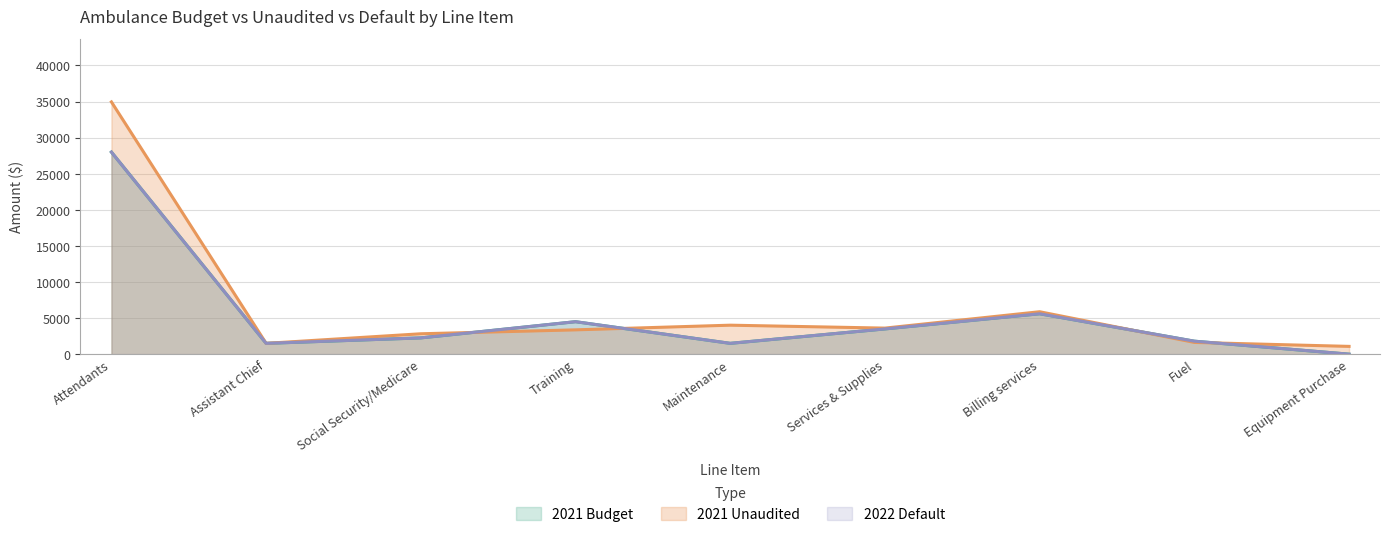

Rank the categories by 2022 Default value from highest to lowest.

Attendants, Billing services, Training, Services & Supplies, Social Security/Medicare, Fuel, Assistant Chief, Maintenance, Equipment Purchase